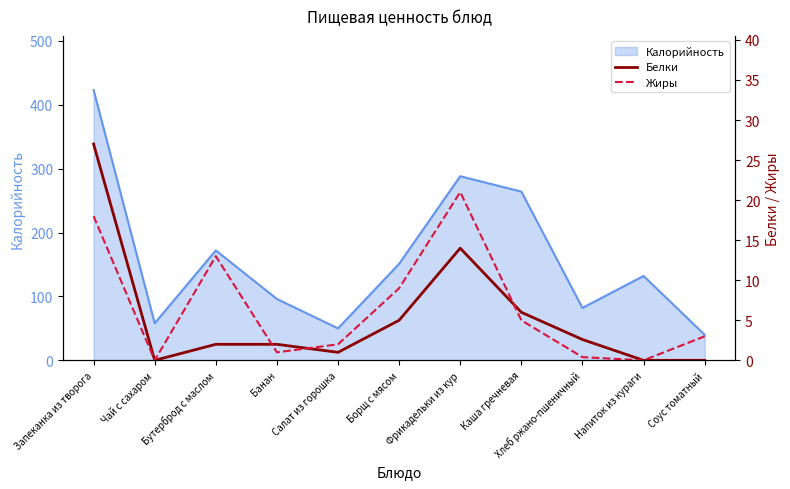

True or false: Калорийность has a value of 172 at Бутерброд с маслом.

True